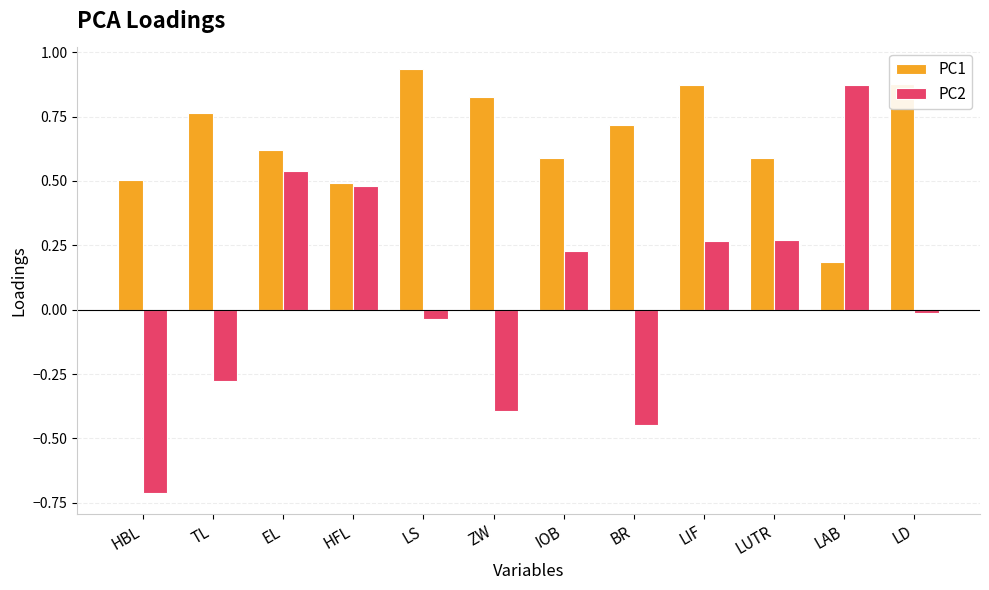

Is the value of PC1 at TL greater than the value of PC2 at LIF?

Yes